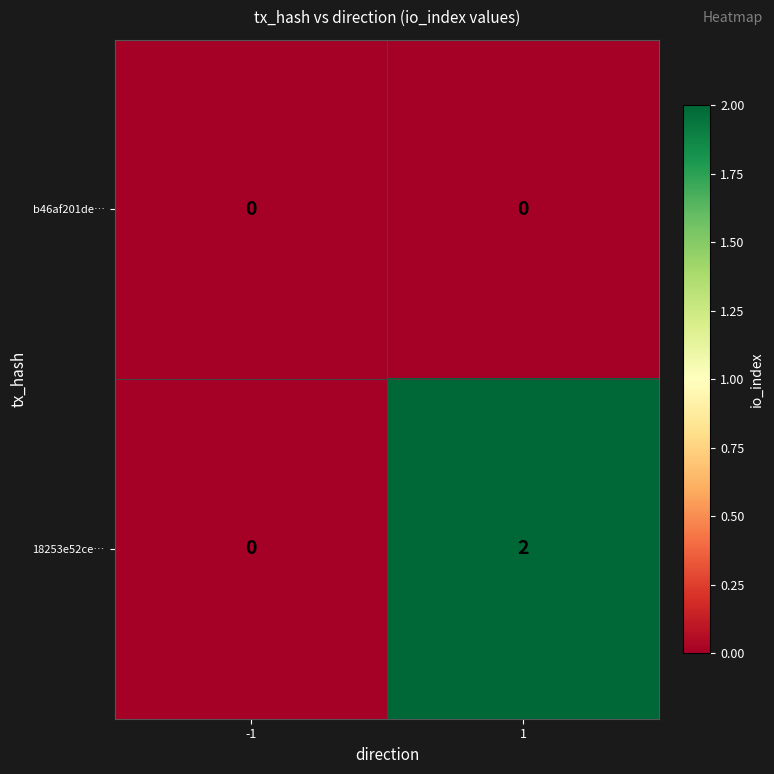

Between -1 and 1, which series saw the biggest shift?

18253e52ce…